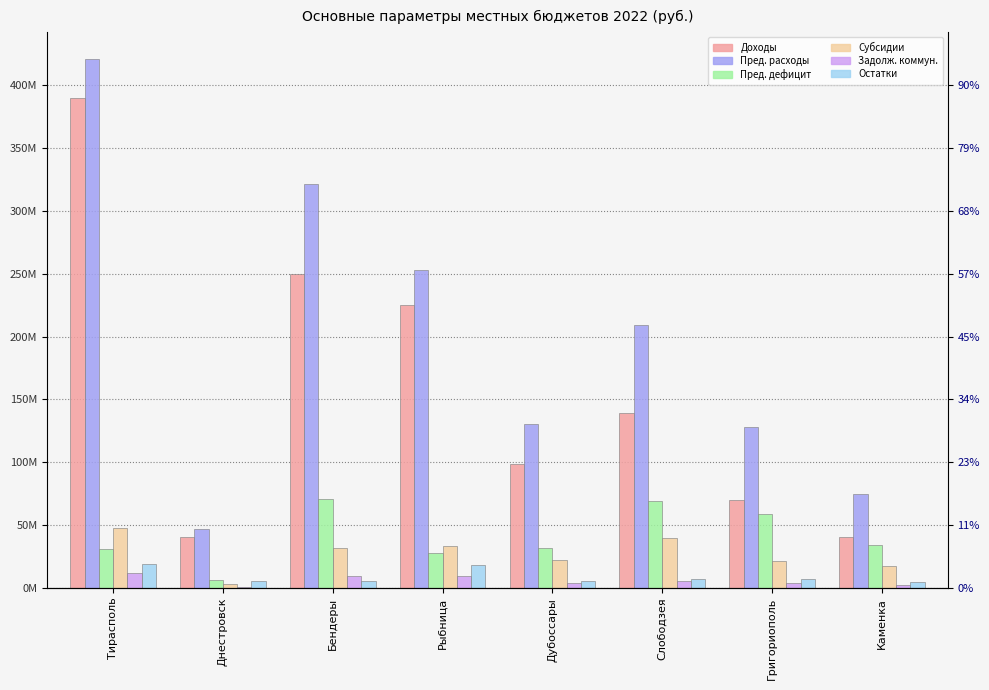

What is the difference between the highest and lowest values at Рыбница?

243368279